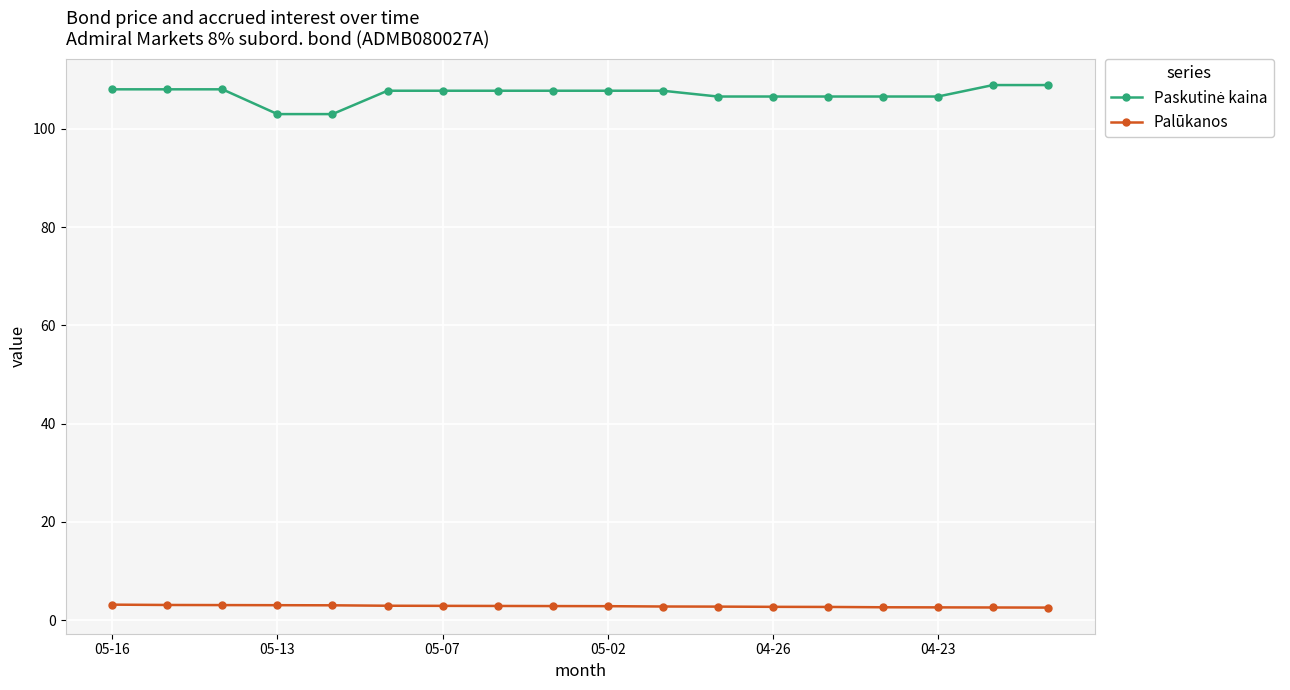

What is the greatest value displayed?

108.9